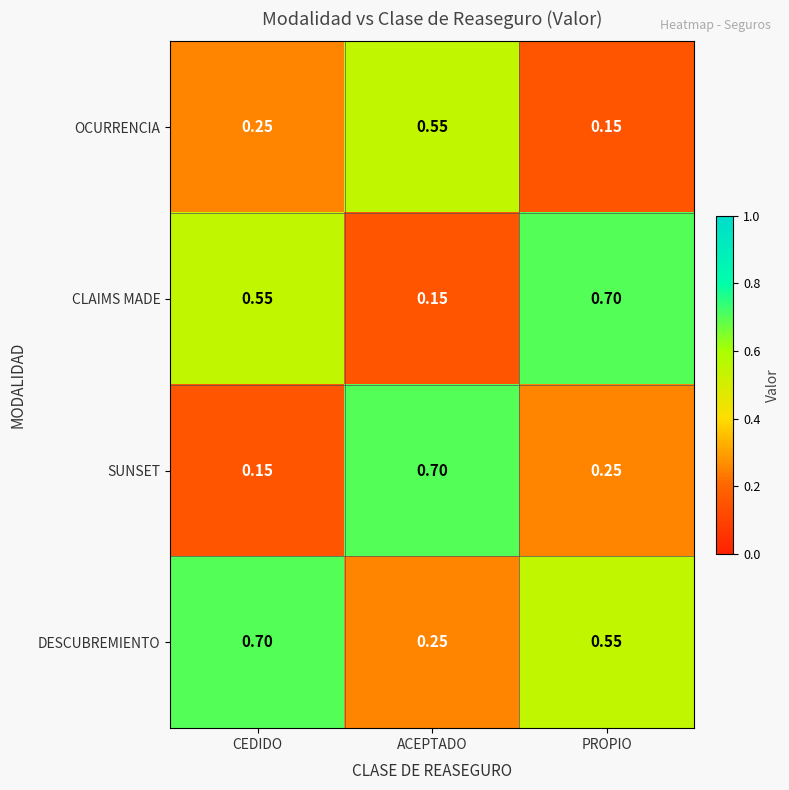

At which label is SUNSET closest to 0?

CEDIDO